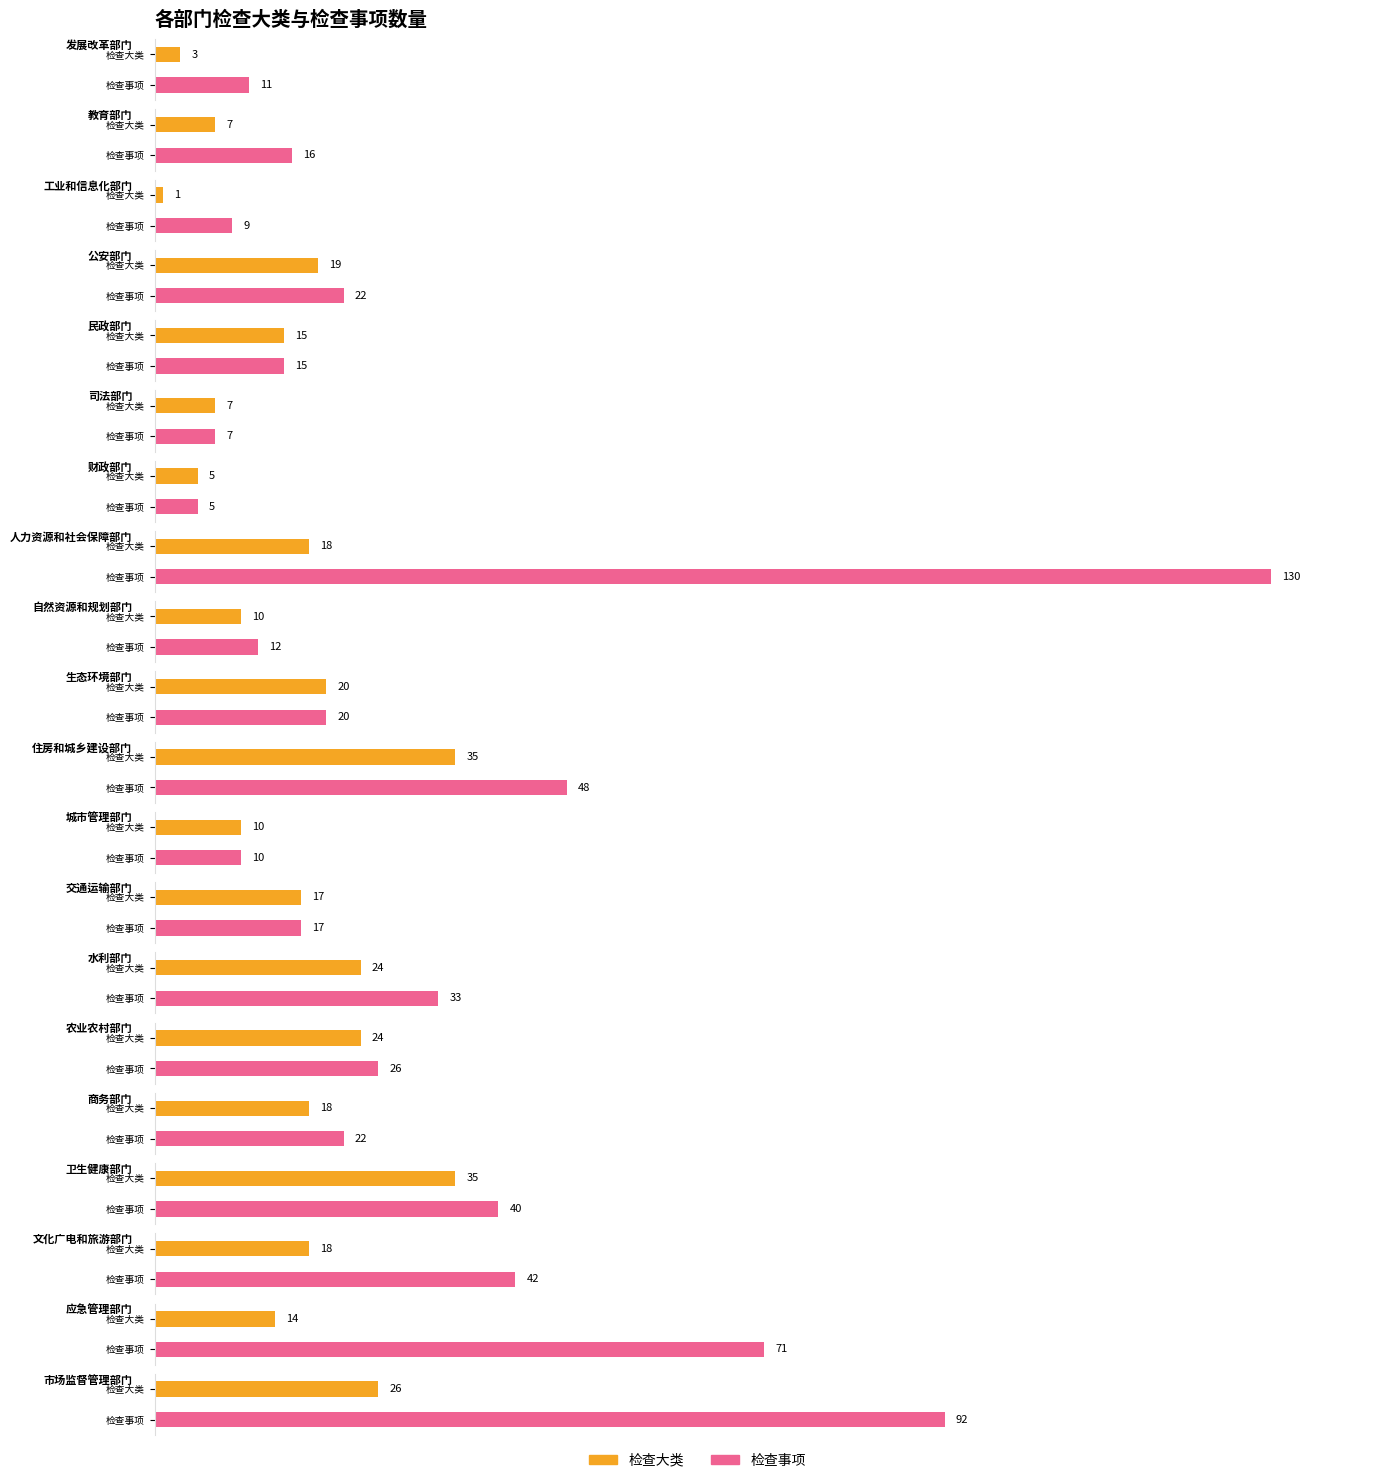

Which series has the largest range (max minus min)?

检查事项